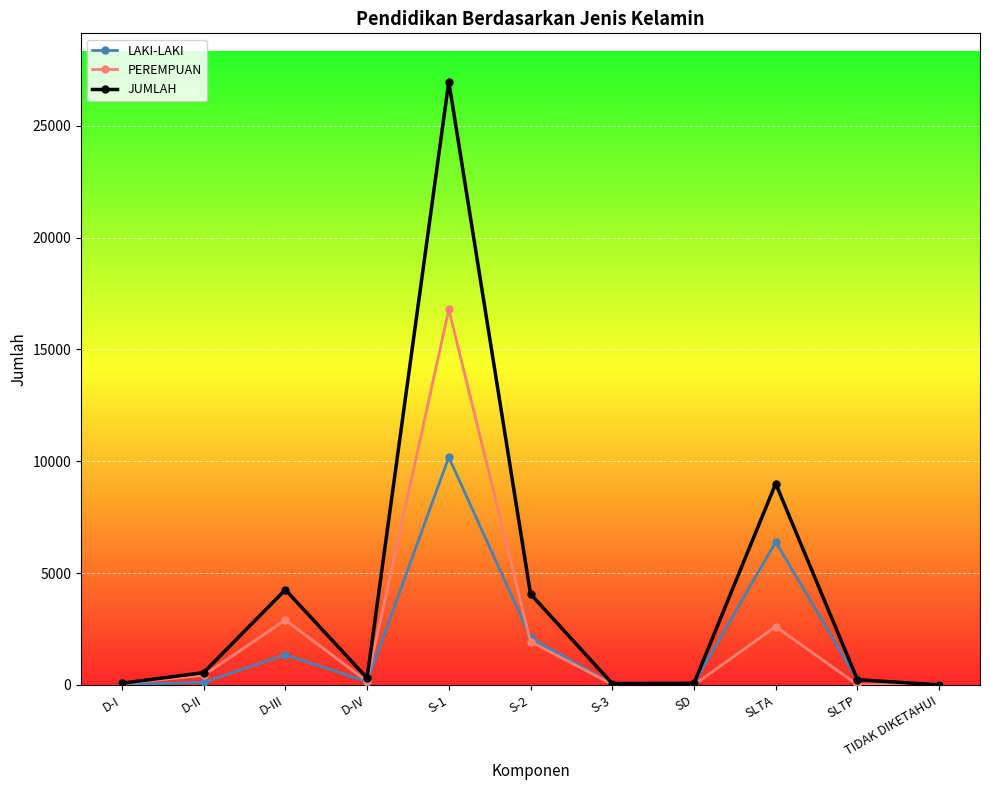

What is the lowest value of the JUMLAH series?

2